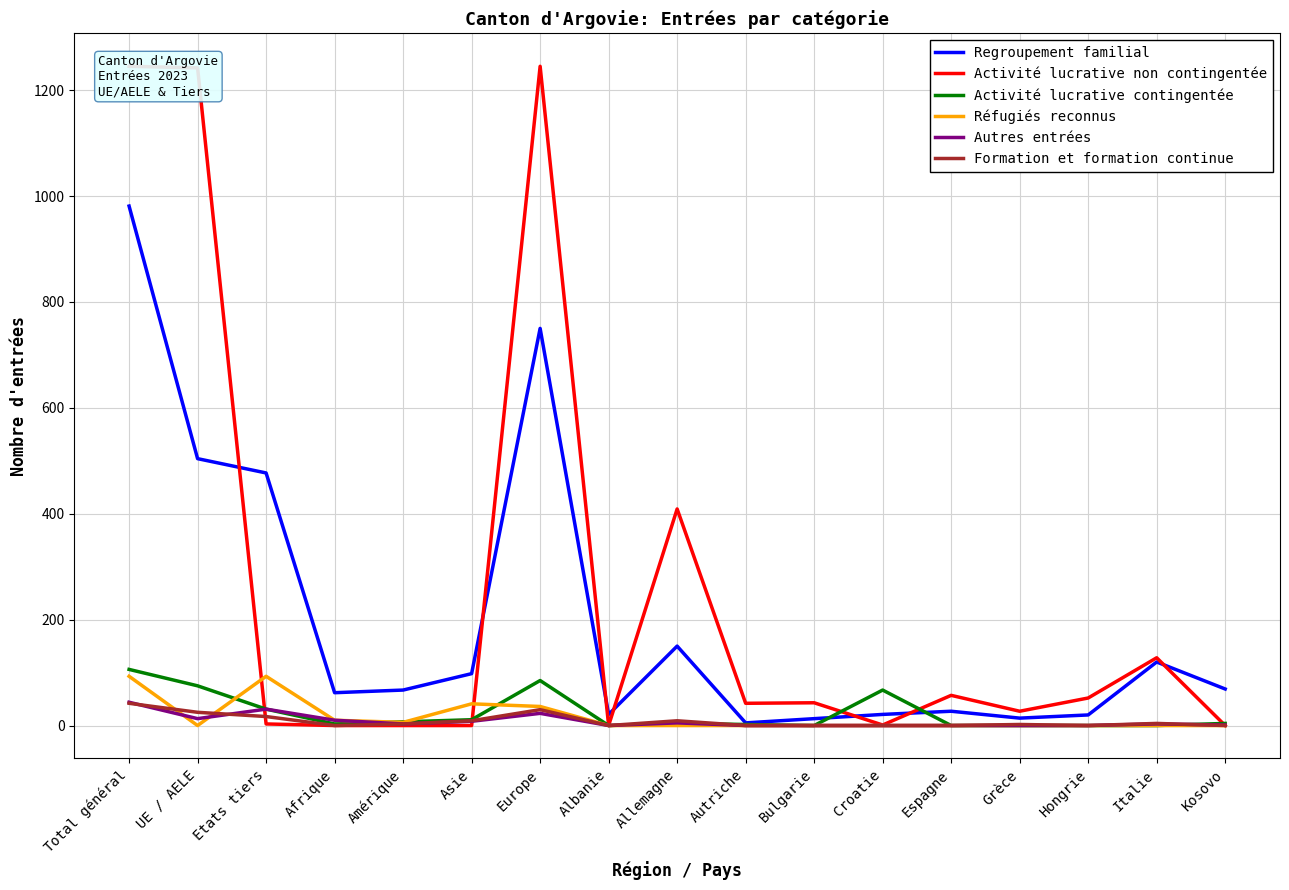

At which label is Activité lucrative non contingentée closest to 622?

Allemagne